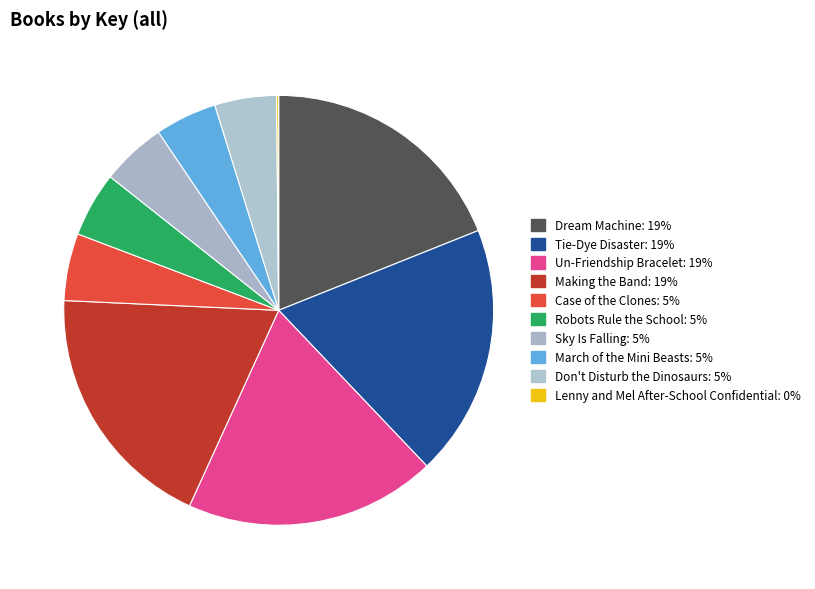

To the nearest percent, what is the combined percentage of Lenny and Mel After-School Confidential and Tie-Dye Disaster?

19%